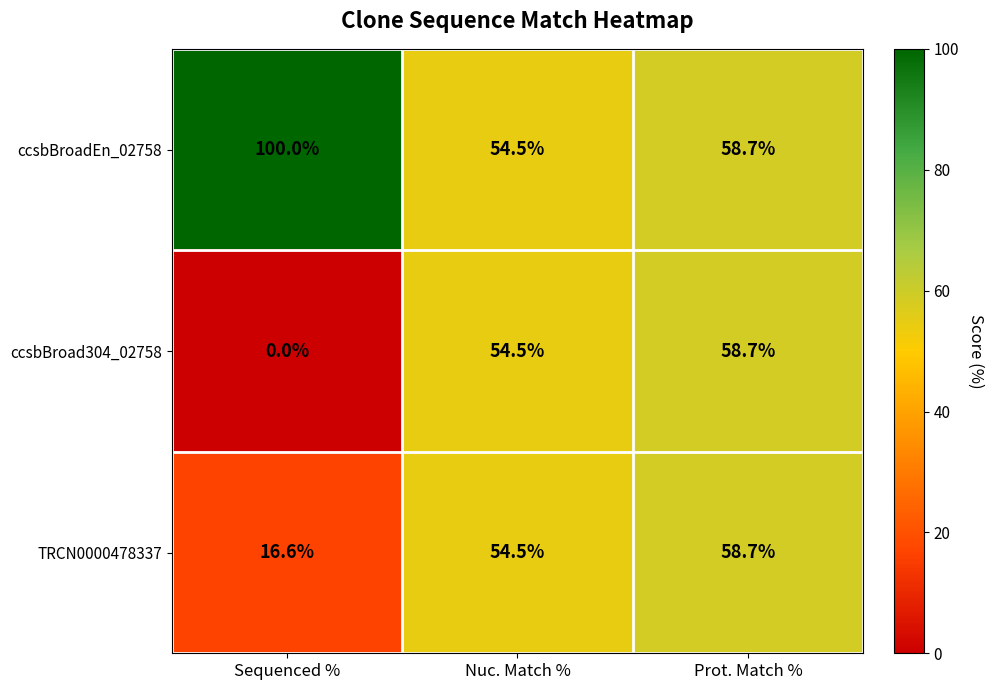

How many values in the ccsbBroad304_02758 series exceed 54?

2